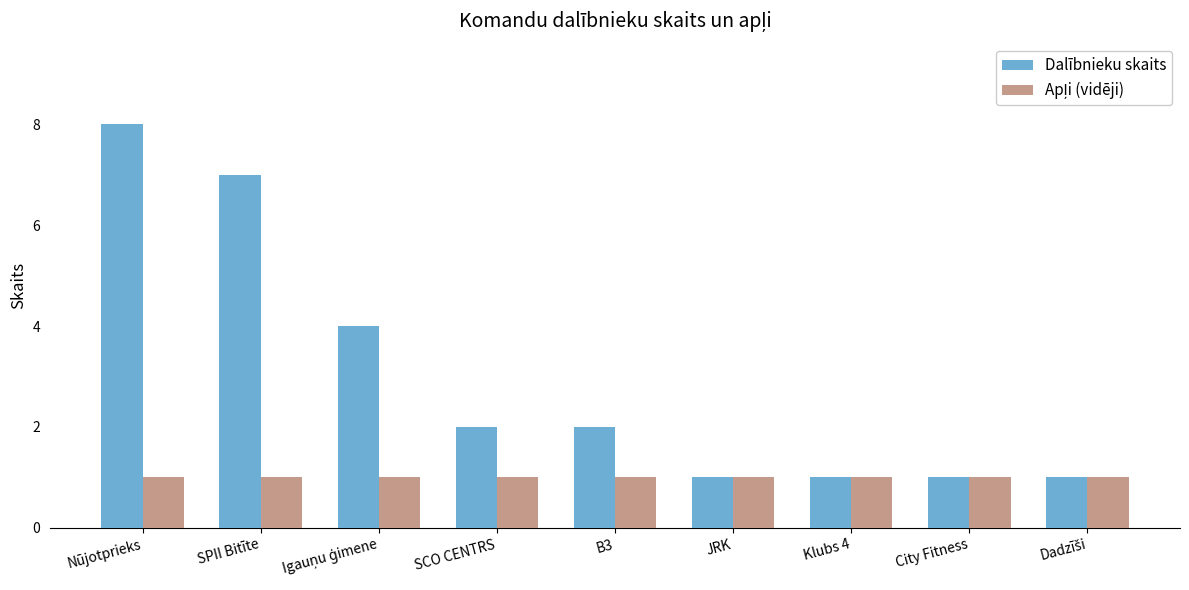

Which series has the largest total across all categories?

Dalībnieku skaits